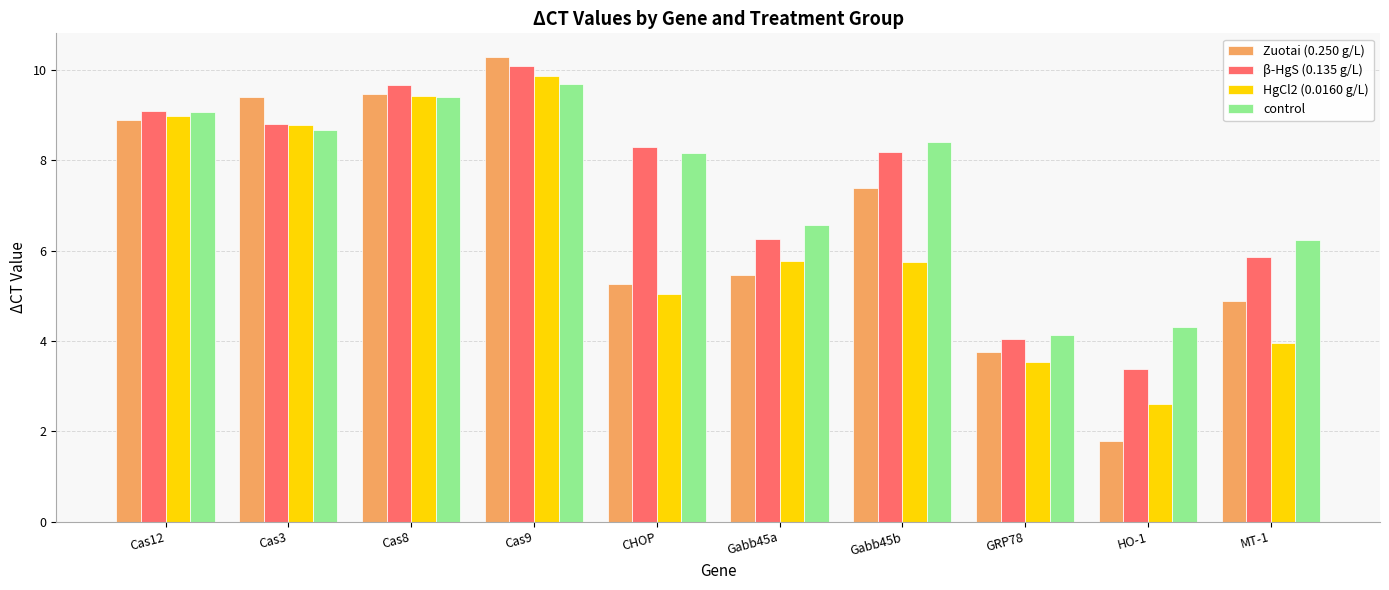

Rank the series by their maximum value, from lowest to highest.

control, HgCl2 (0.0160 g/L), β-HgS (0.135 g/L), Zuotai (0.250 g/L)